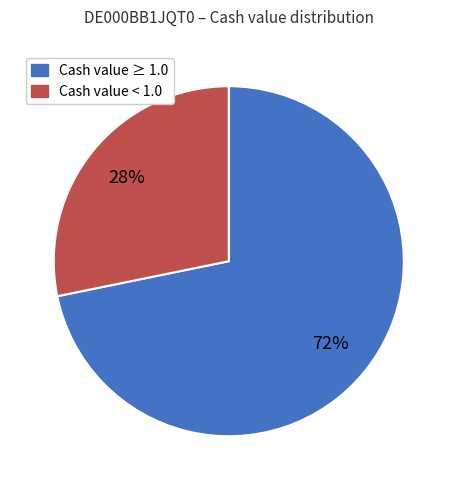

To the nearest percent, what is the average slice percentage?

50%